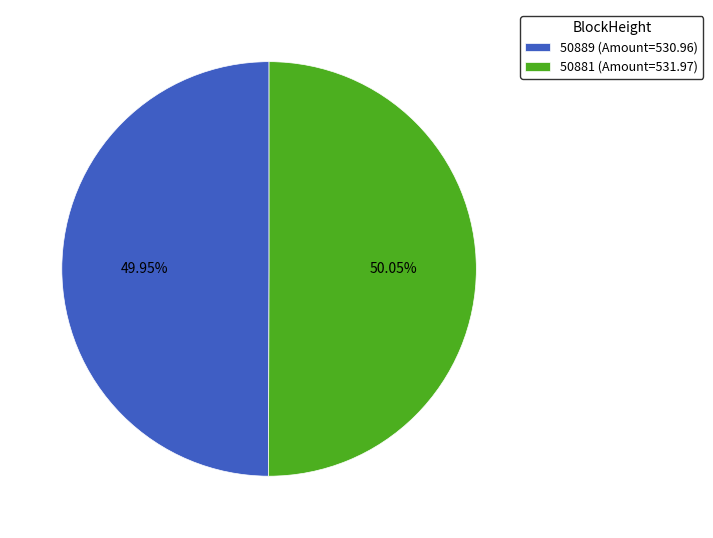

Approximately how many times larger is the value at 50889 (Amount=530.96) compared to 50881 (Amount=531.97)?

1.0